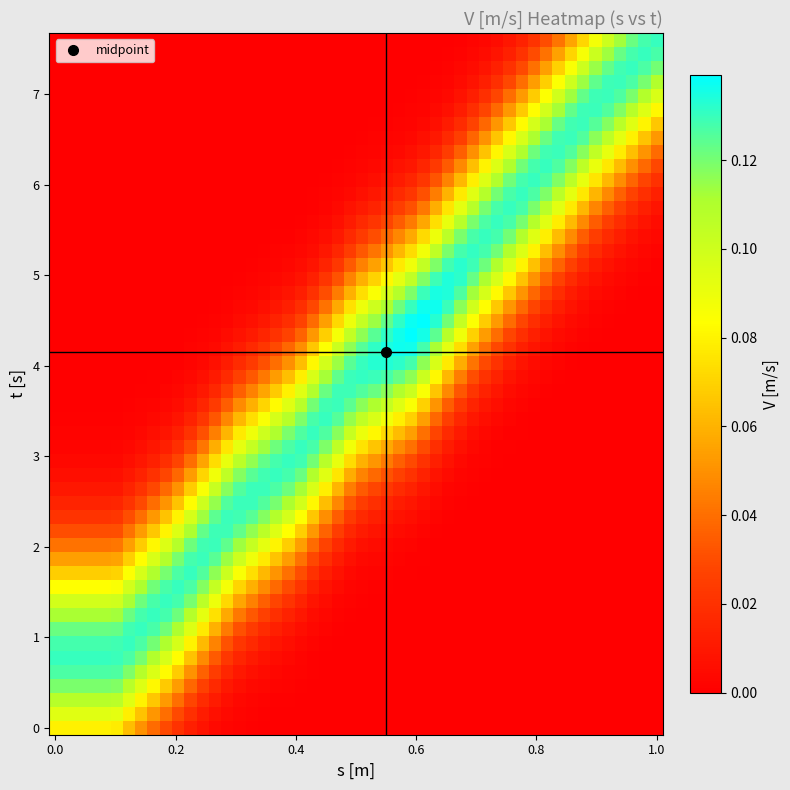

Rank the series by their maximum value, from lowest to highest.

V_values, s_values, t_values